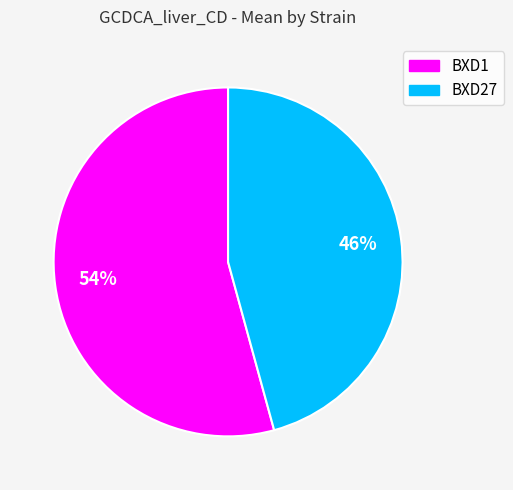

Does BXD1 represent more than half of the total?

Yes